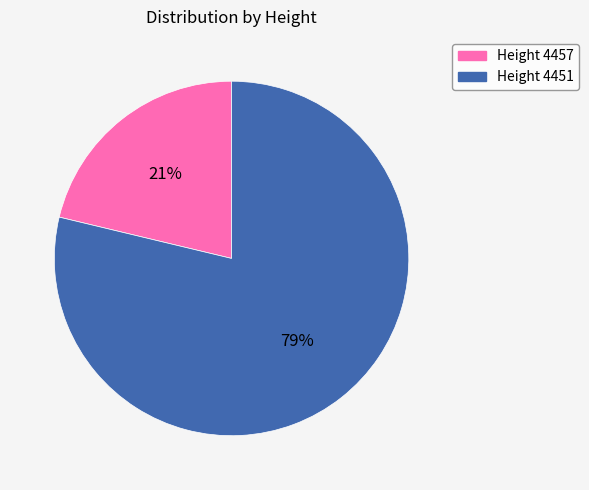

Do Height 4451 and Height 4457 together represent more than half of the pie?

Yes